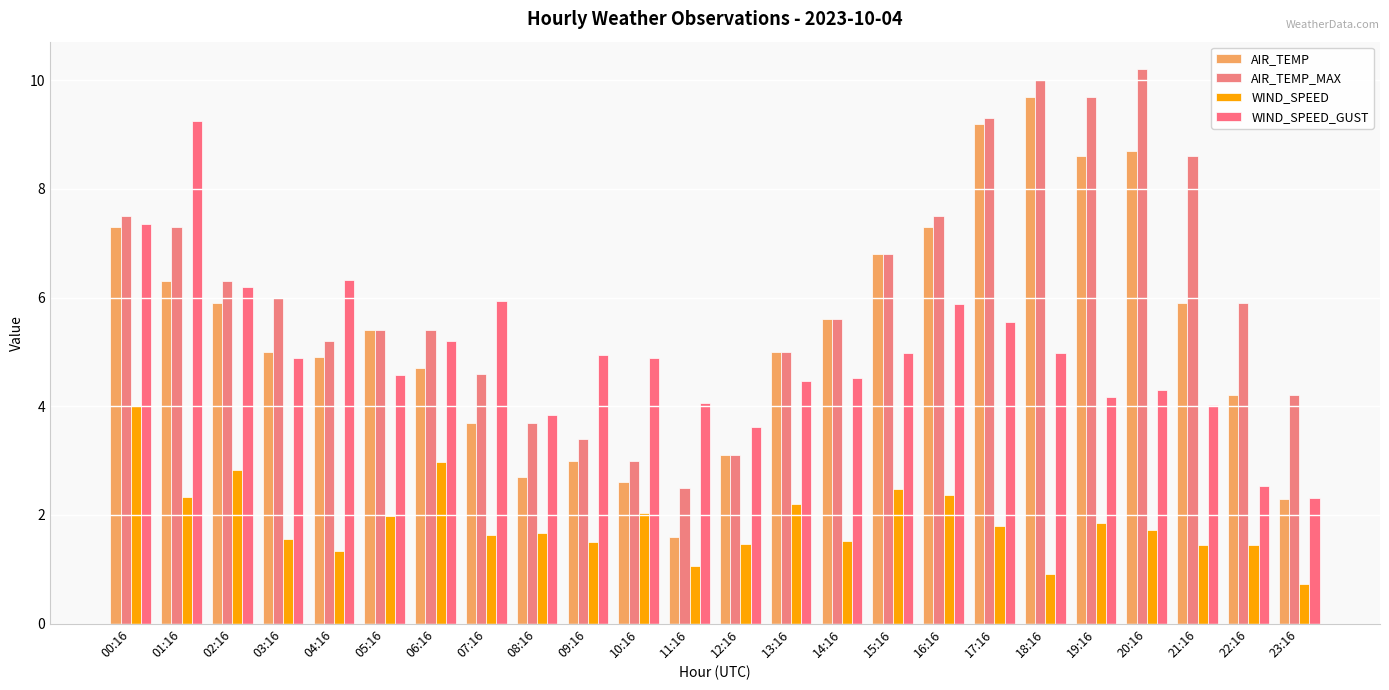

How many bars are there in total?

96